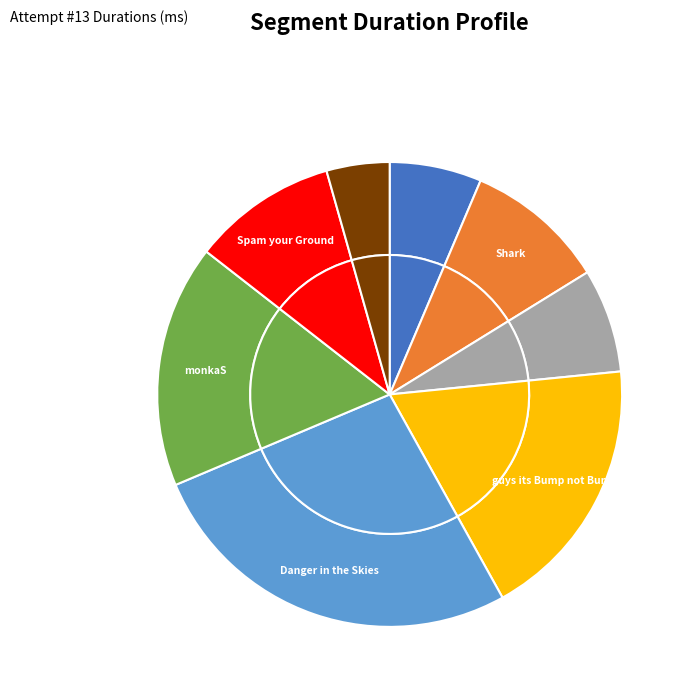

Count the number of slices in the pie.

8